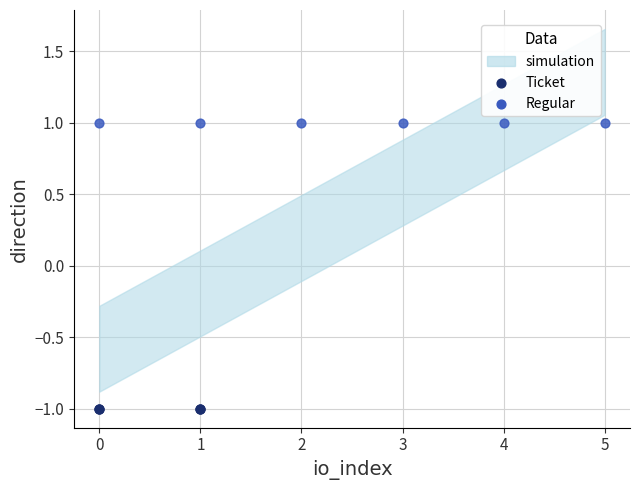

Which series reaches the maximum Y coordinate?

Regular